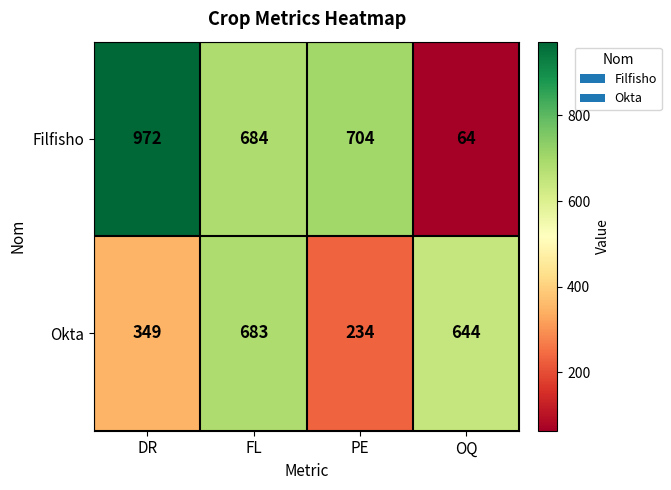

Count the number of categories in the chart.

4